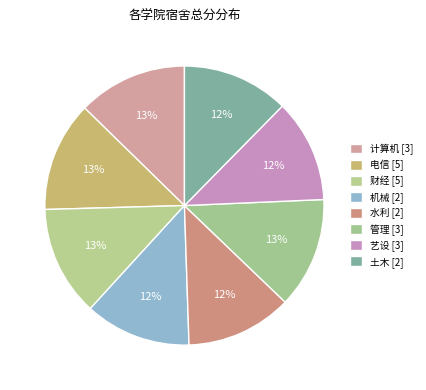

Count the number of slices in the pie.

8